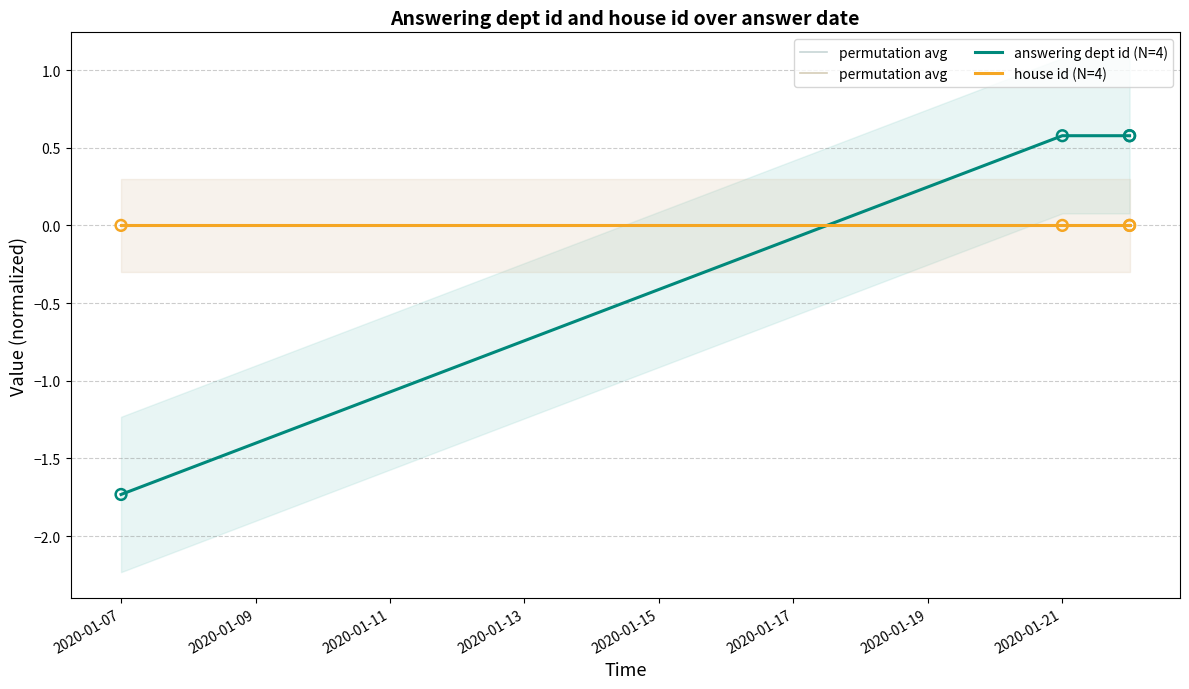

Which series has the largest Y range (max minus min)?

answering dept id (N=4)